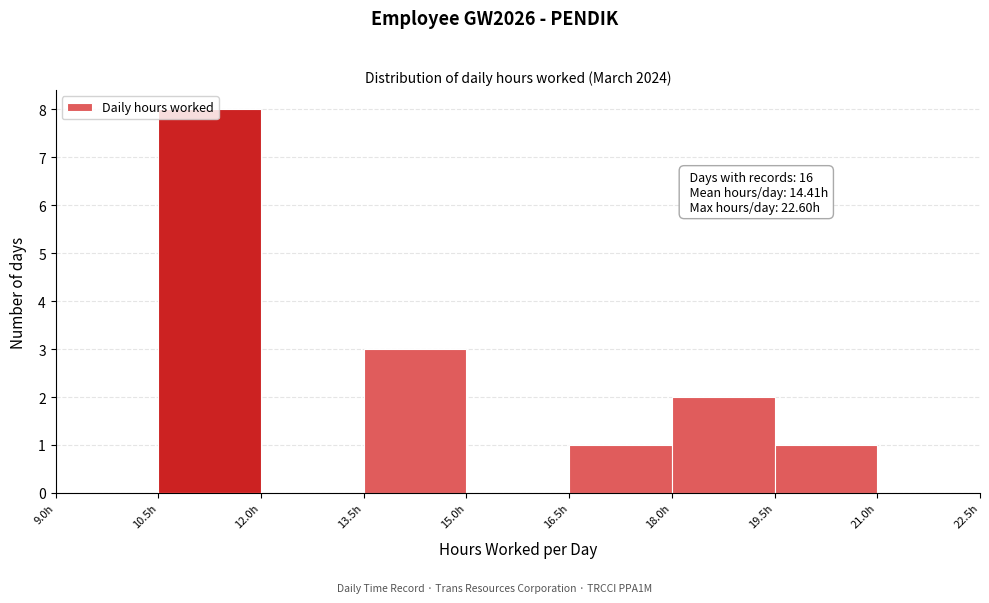

Which range on the x-axis has the tallest bar?

10.5 to 12.0